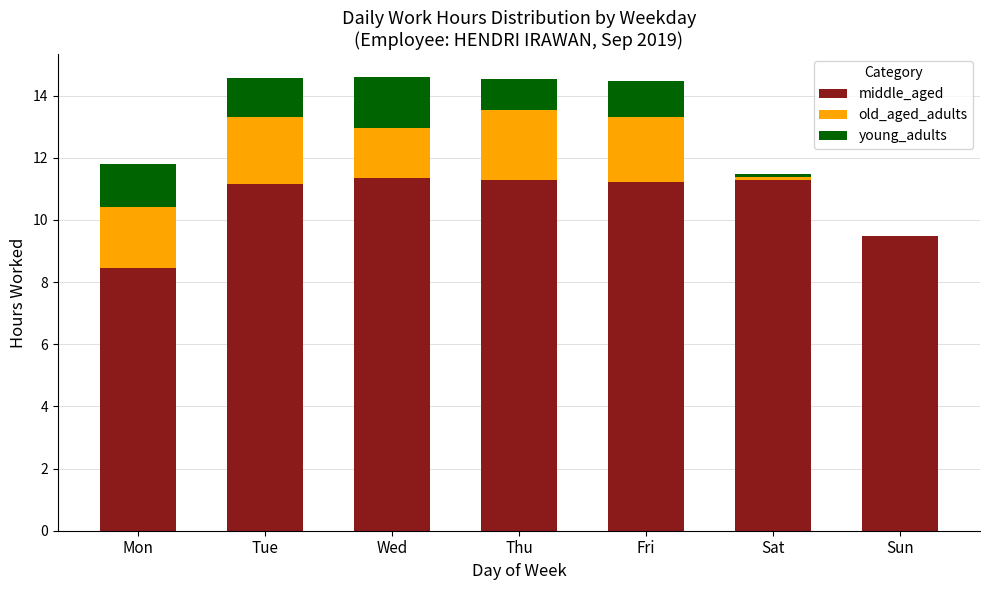

What is the total value across all series at Mon?

11.8